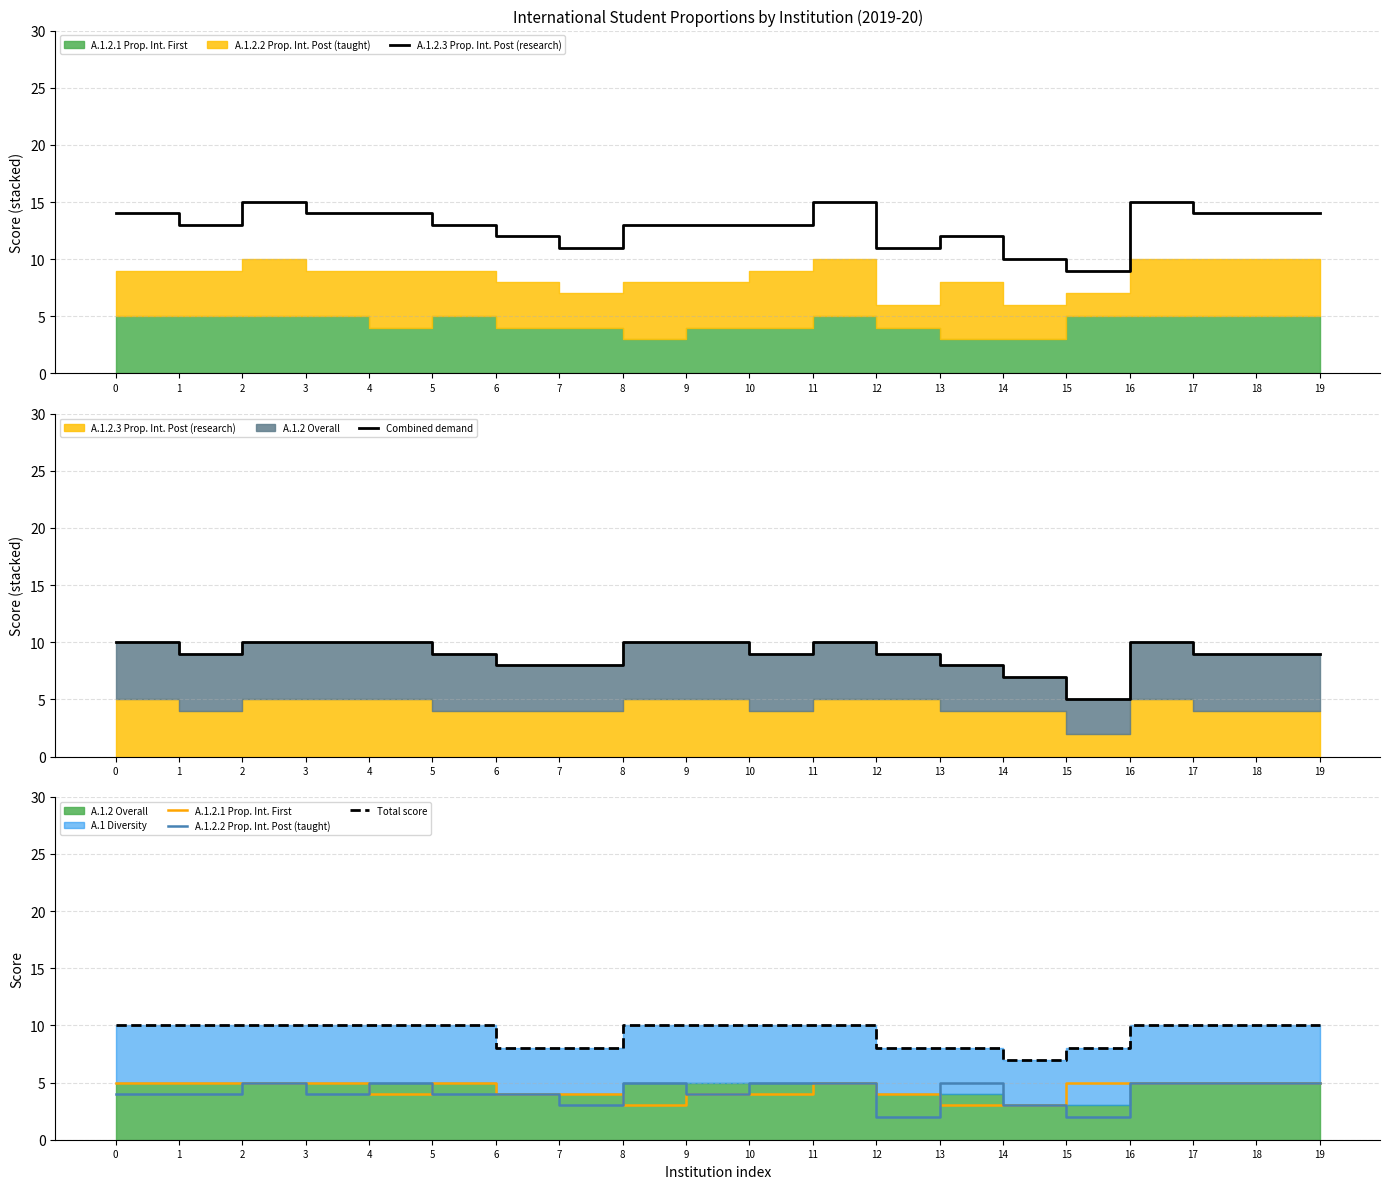

The A.1.2.3 Prop. Int. Post (research) series shows 14 at 4. True or false?

True